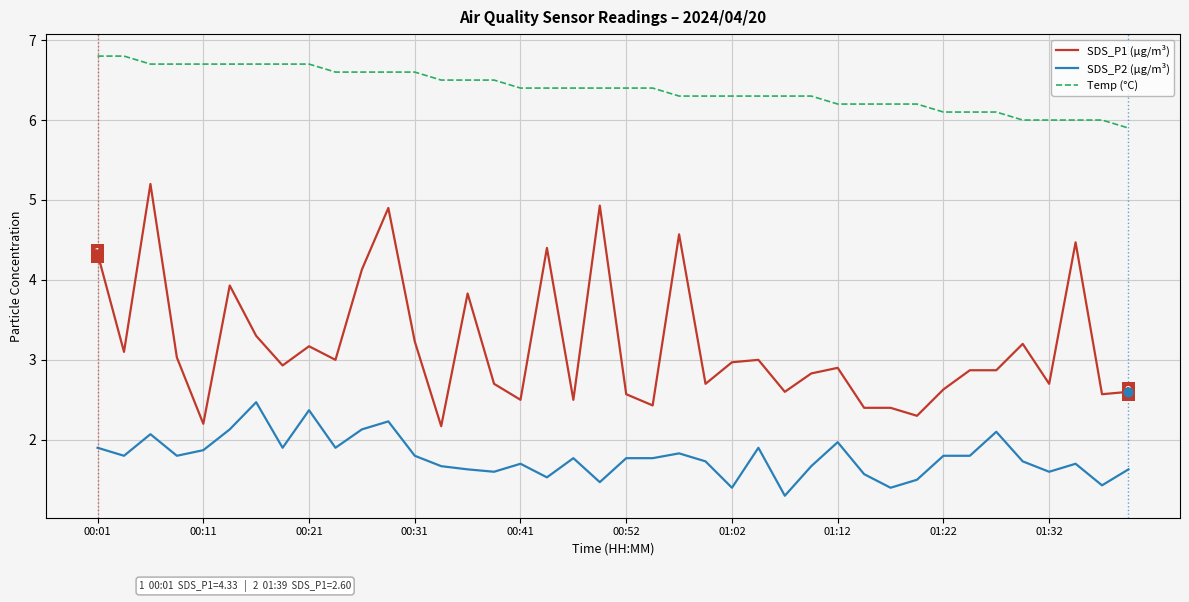

Which series has the largest total across all categories?

Temp (°C)